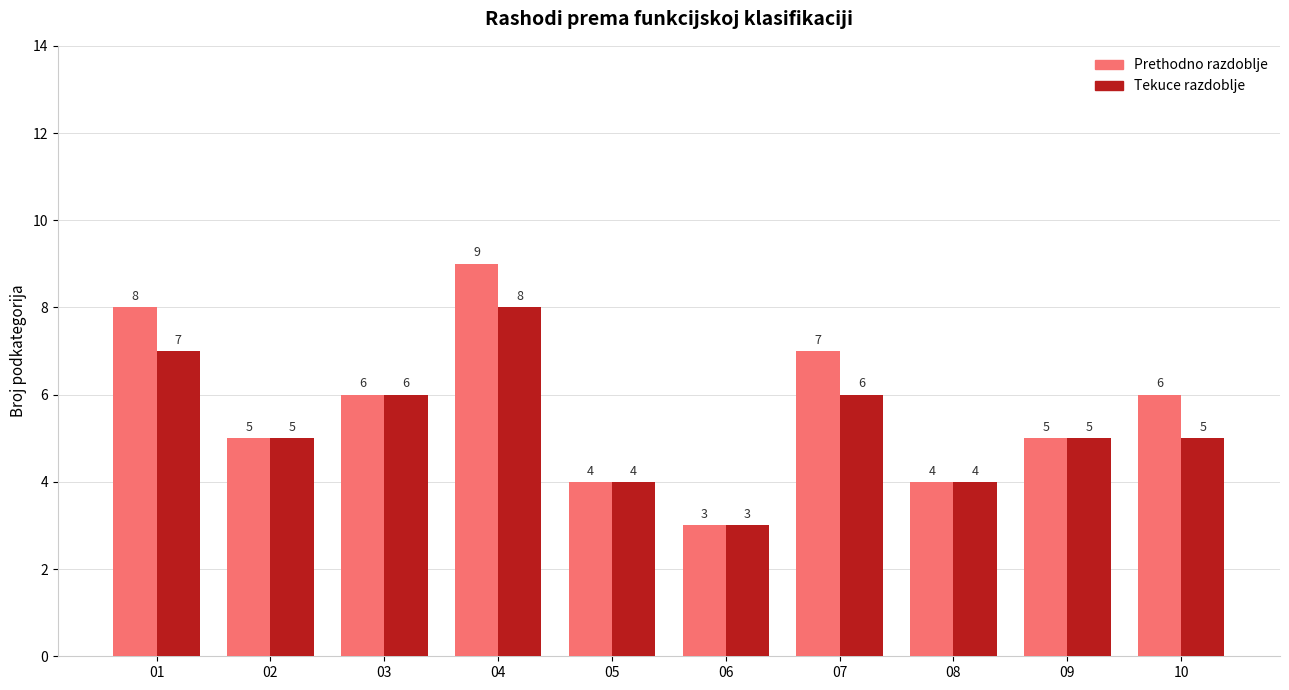

Which series has the largest range (max minus min)?

Prethodno razdoblje